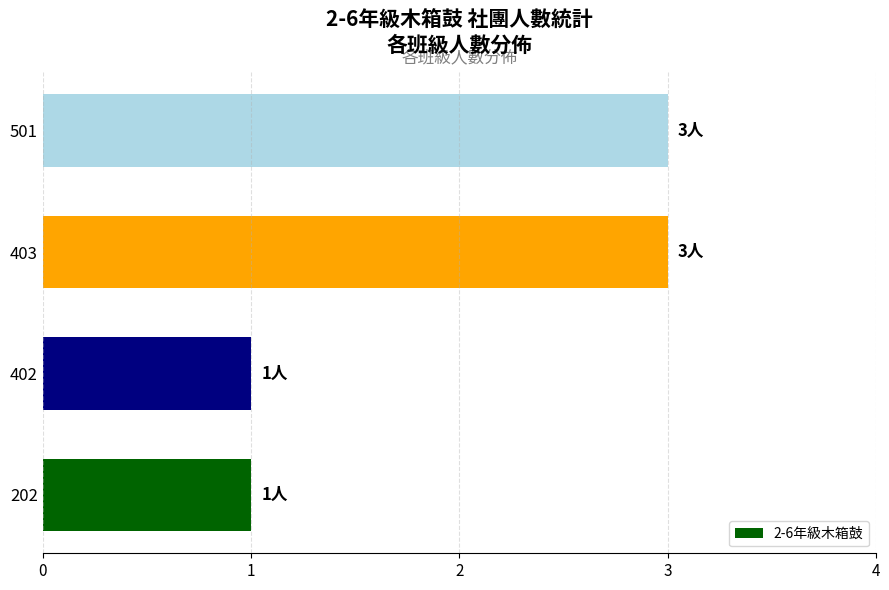

Reading bottom to top, extract all data points from this chart.

1	1	3	3